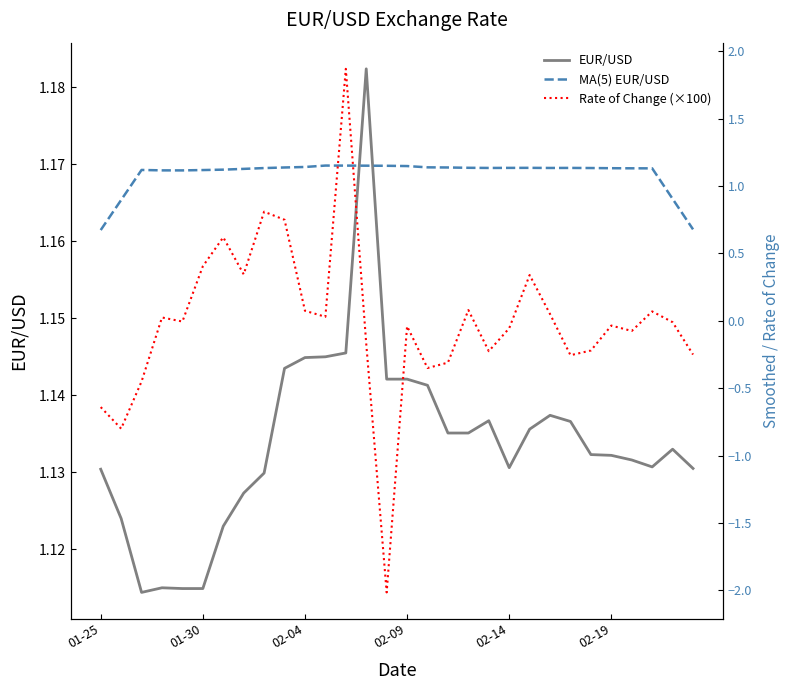

Does the chart display data point markers on the line(s)?

No